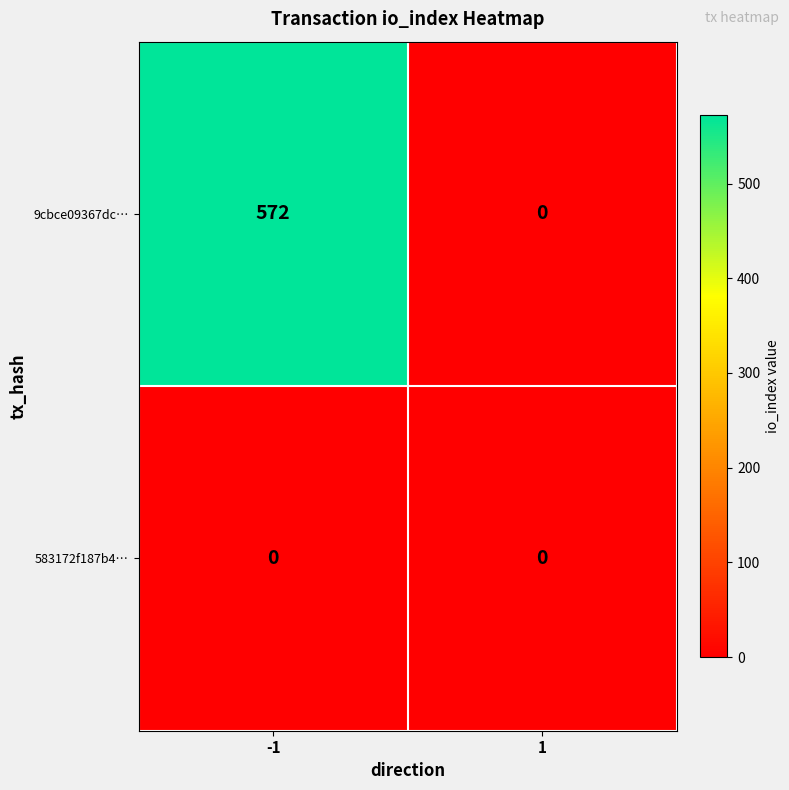

Which series changed the most between -1 and 1?

9cbce09367dc…